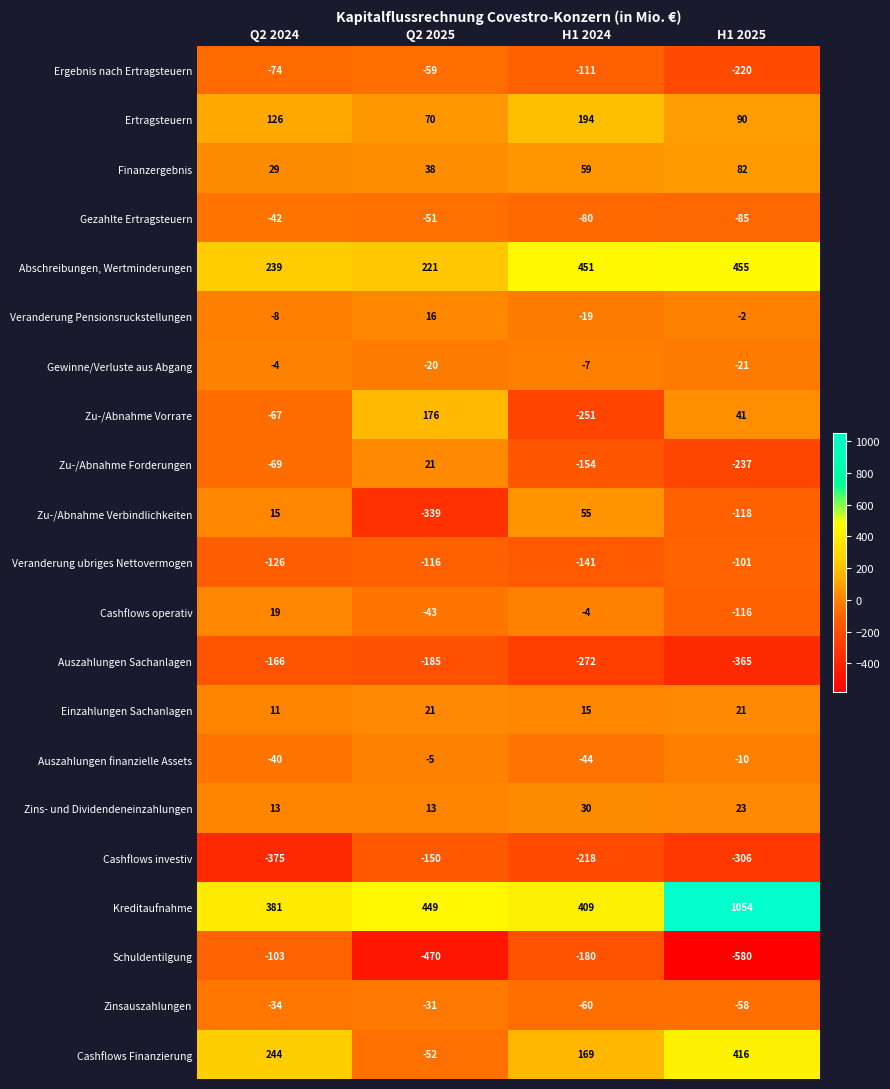

Which series has the largest range (max minus min)?

Kreditaufnahme